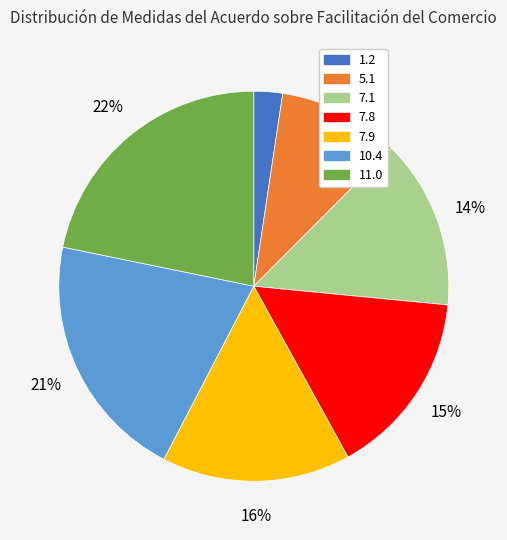

Do 10.4 and 7.8 together represent more than half of the pie?

No